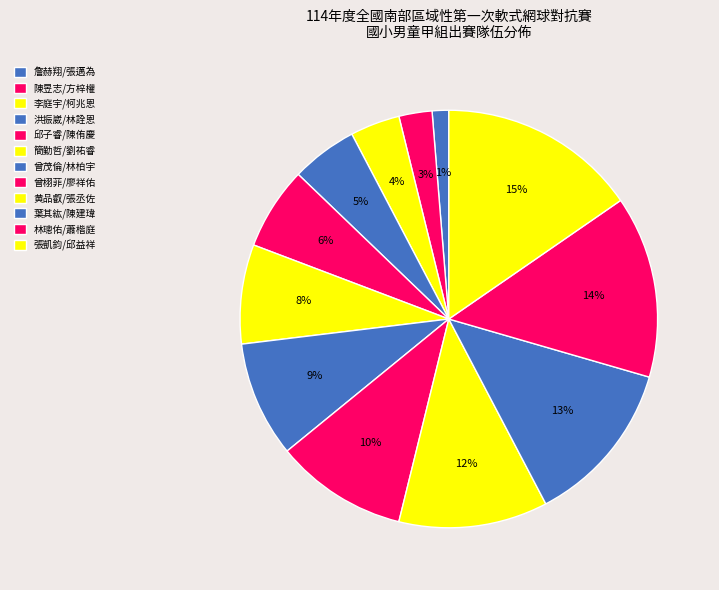

Which slice is the smallest?

詹赫翔/張邁為(麟洛國小)